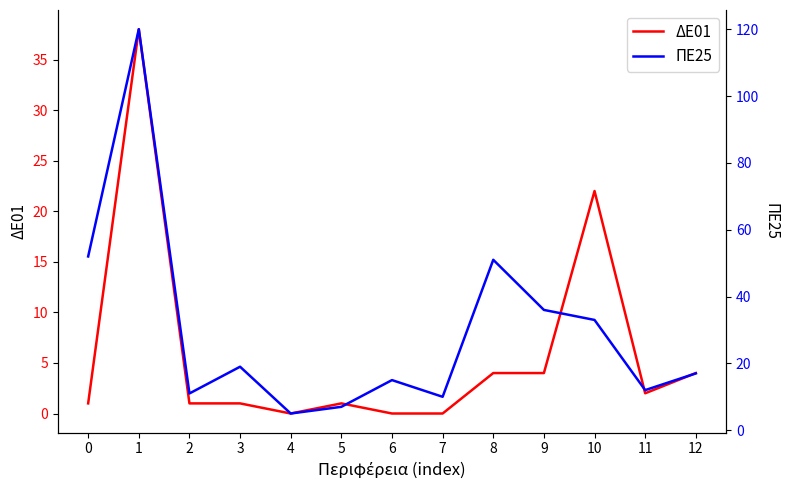

At which category is the sum across all series the highest?

1